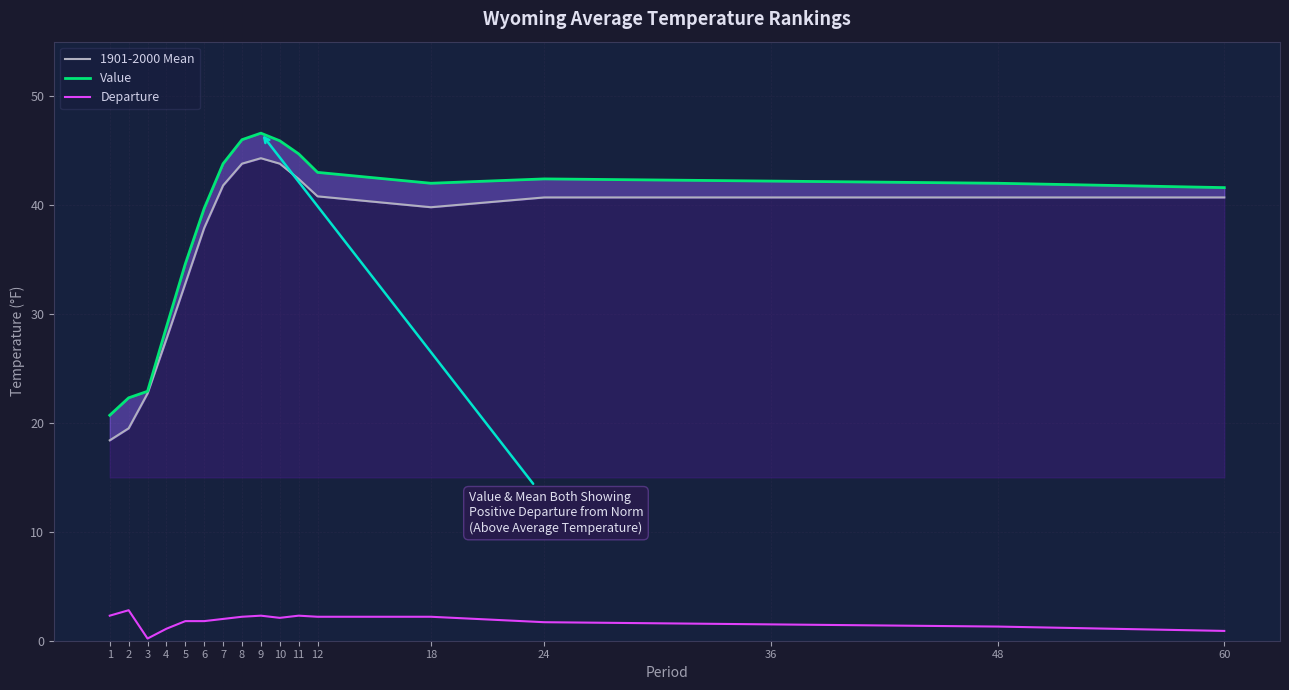

Which category has the lowest value across all series?

3